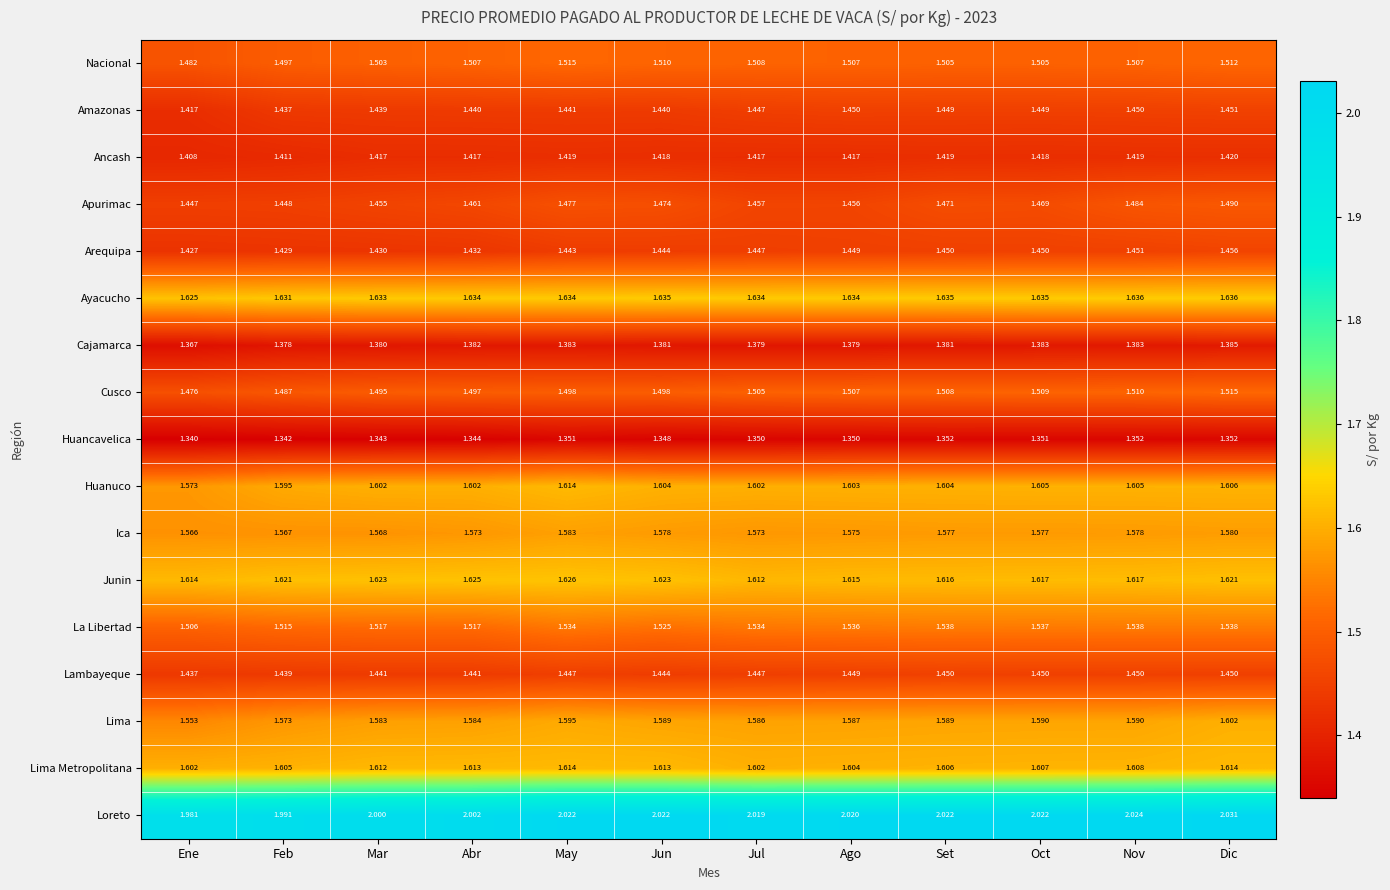

Which series changed the most between Ene and Jul?

Loreto